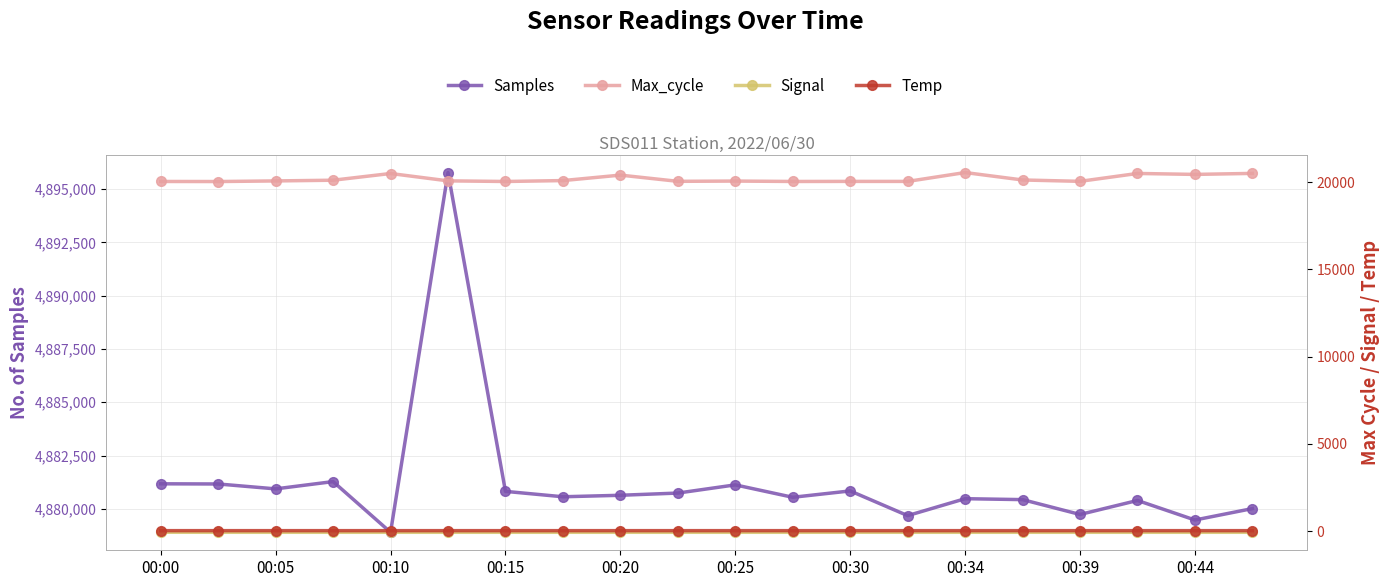

In Signal, how many points are higher than both neighbors (excluding endpoints)?

1